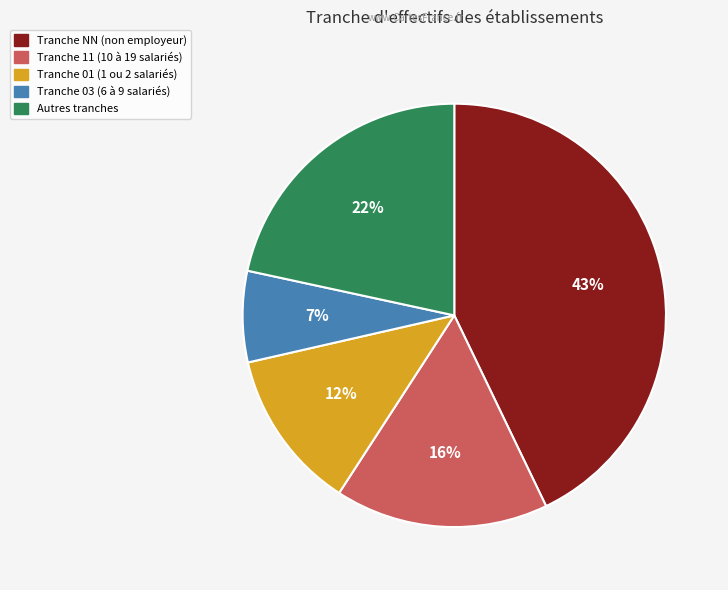

To the nearest percent, what is the difference between the largest and smallest slice percentages?

36%